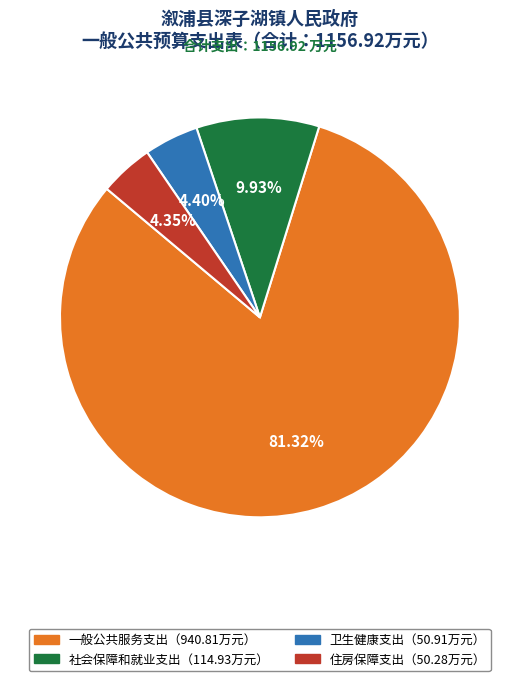

Is there a majority slice in this chart?

Yes